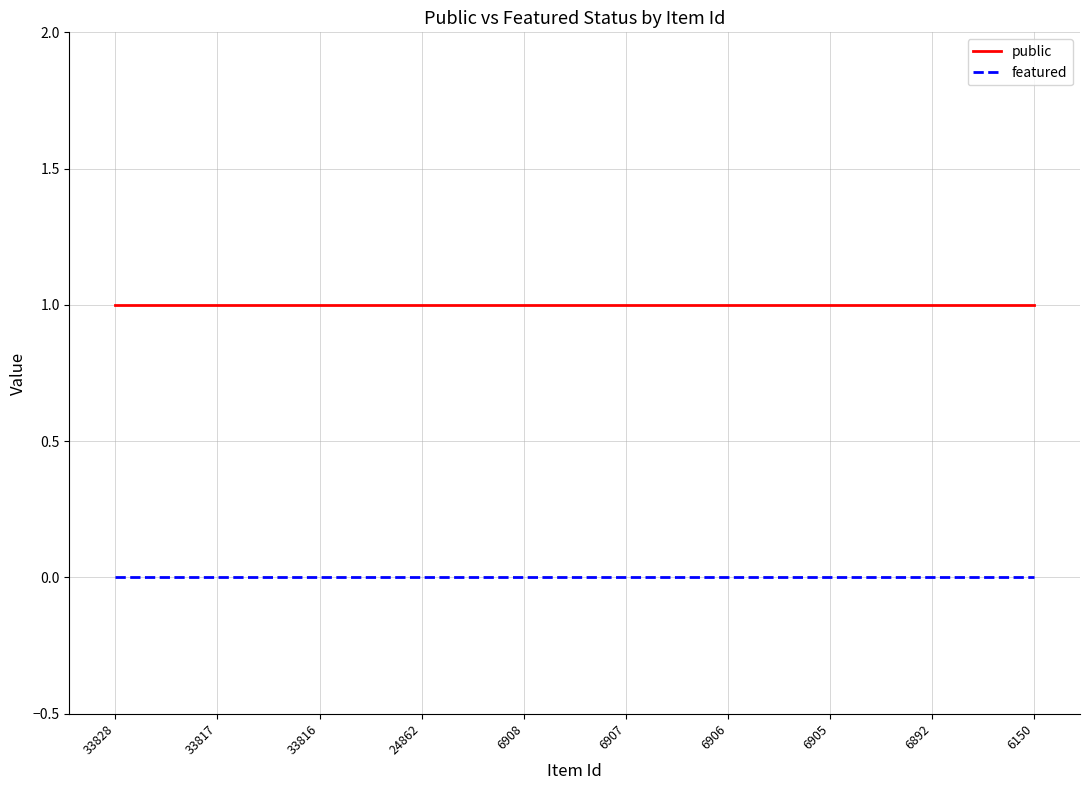

Reading left to right, list all the values displayed in this chart.

public: 1	1	1	1	1	1	1	1	1	1
featured: 0	0	0	0	0	0	0	0	0	0